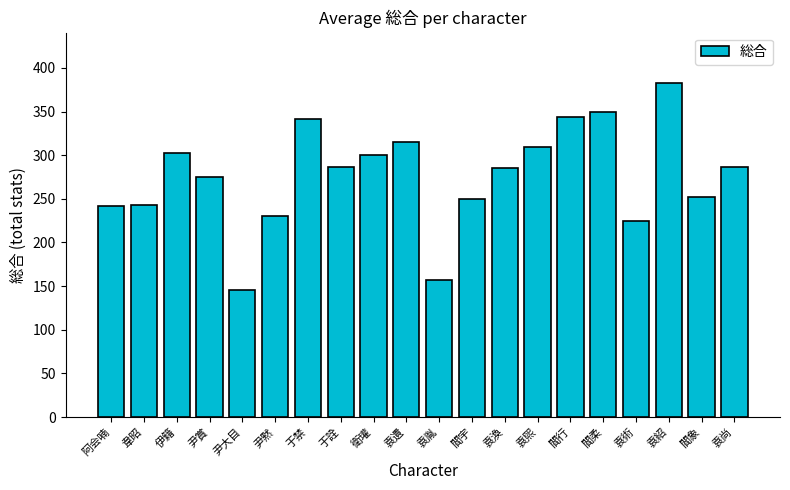

Is it true that the value at 尹大目 is 145?

True